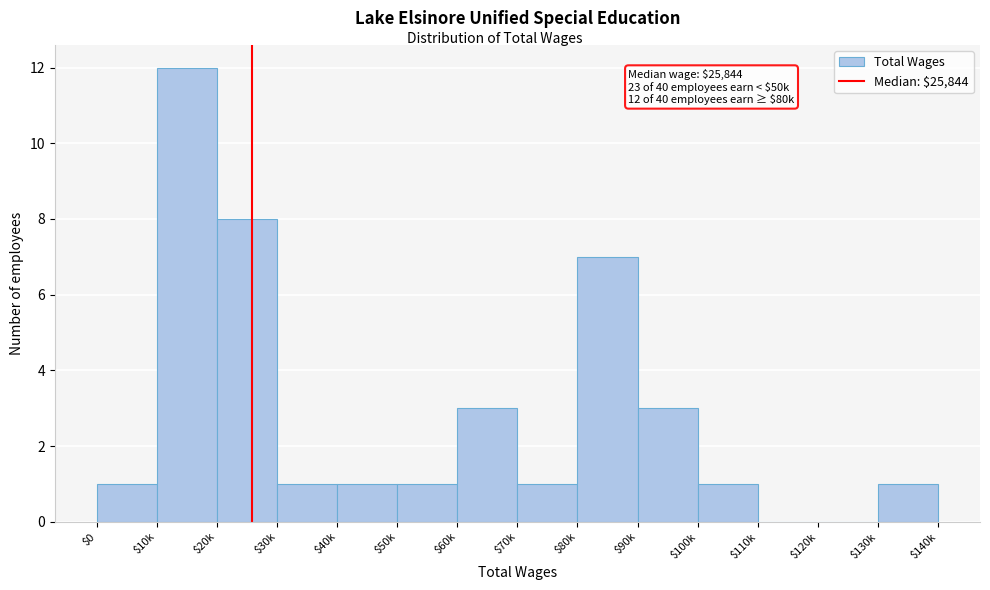

Which label corresponds to the largest value in the chart?

$10k